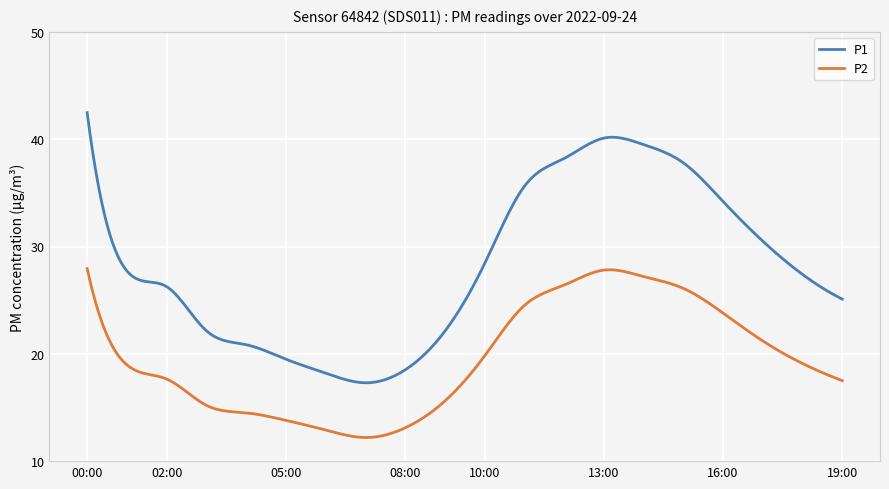

What is the sum of all P1 values?

8466.0